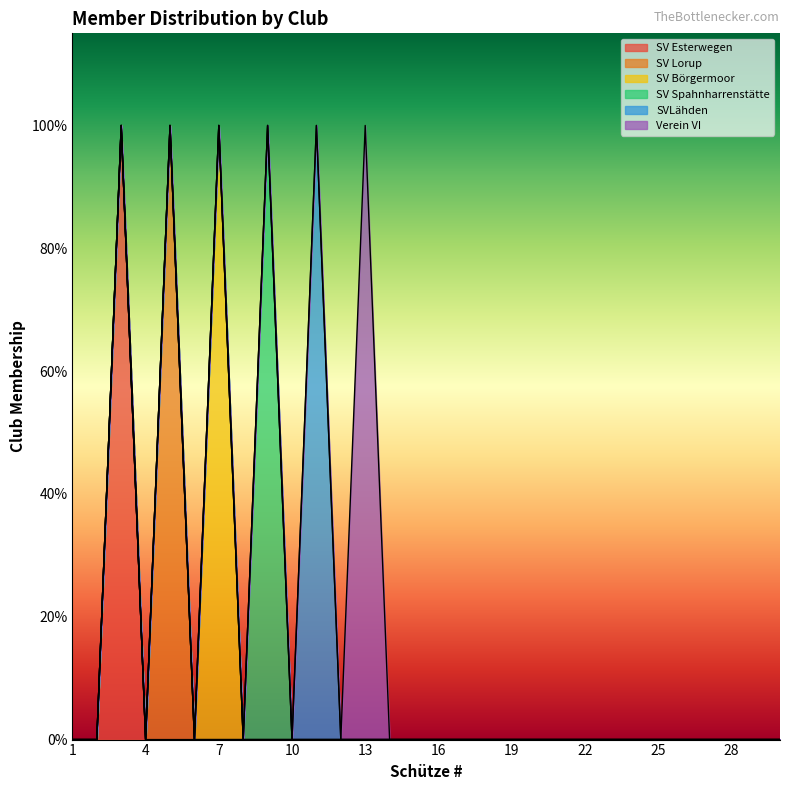

At 7, list the series in order from smallest to largest.

SV Esterwegen, SV Lorup, SV Spahnharrenstätte, SVLähden, Verein VI, SV Börgermoor